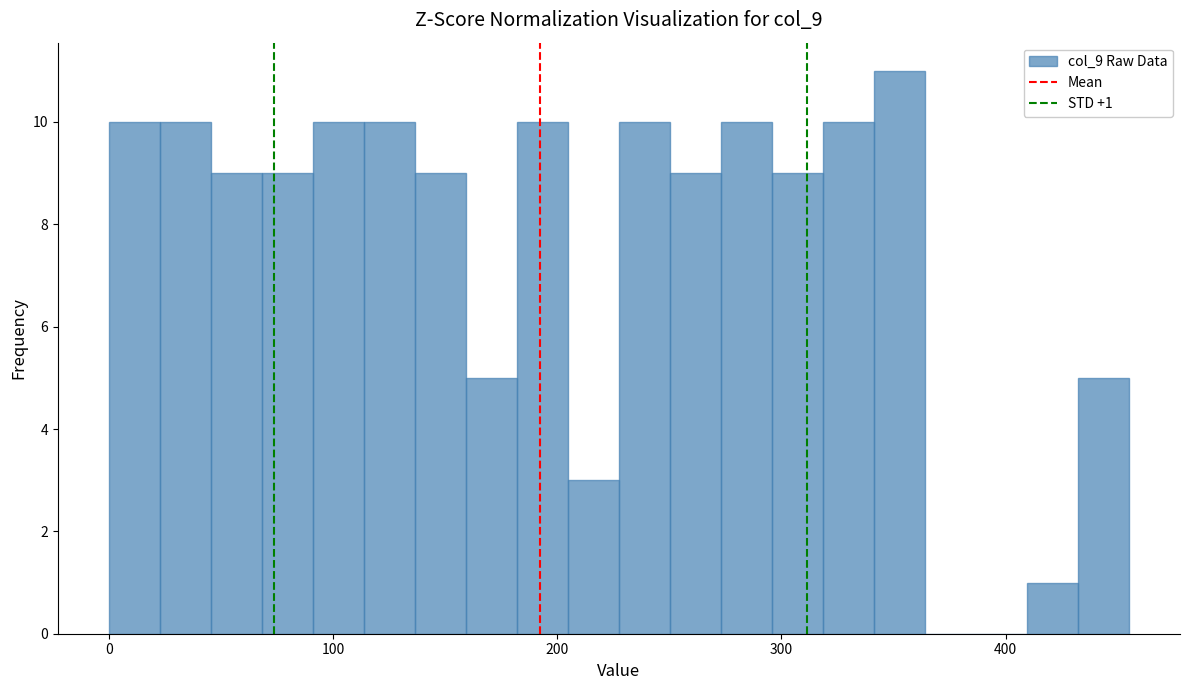

Around what value on the x-axis is the tallest bar? Give the approximate position of its centre, as read against the axis.

350